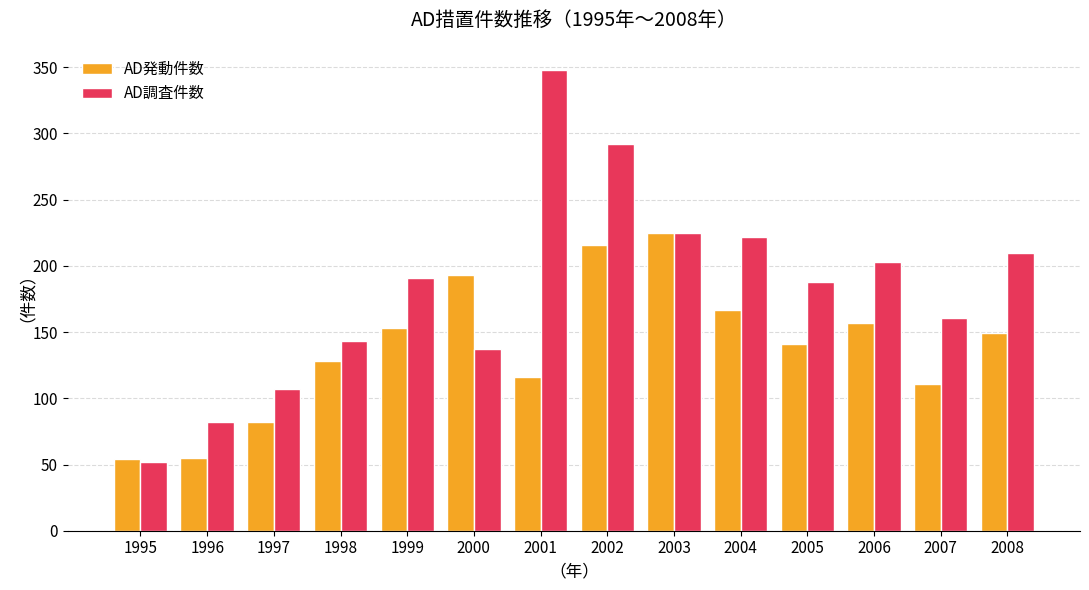

At 2002, list the series in order from smallest to largest.

AD発動件数, AD調査件数